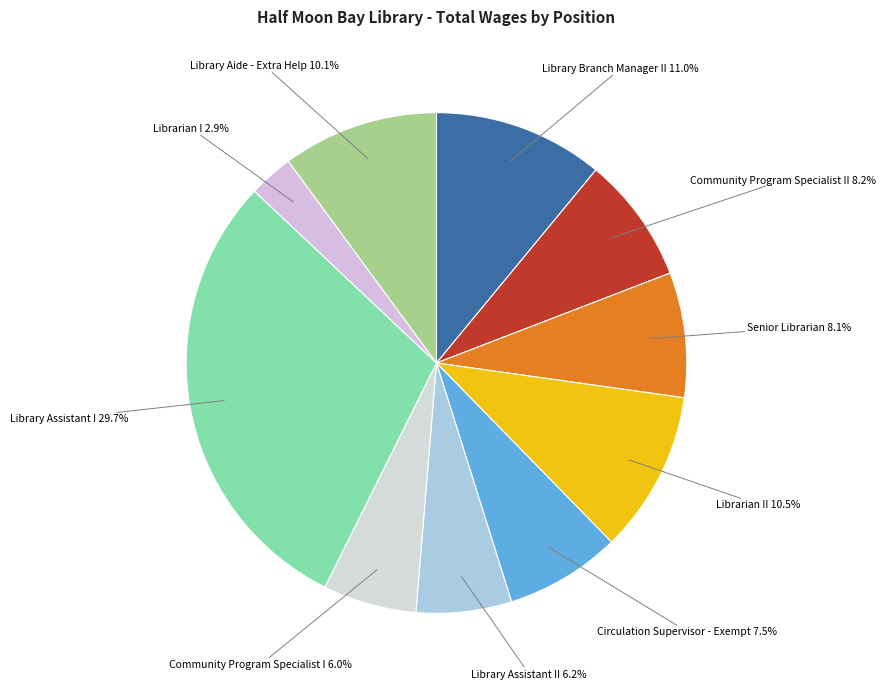

Does any single category account for the majority?

No